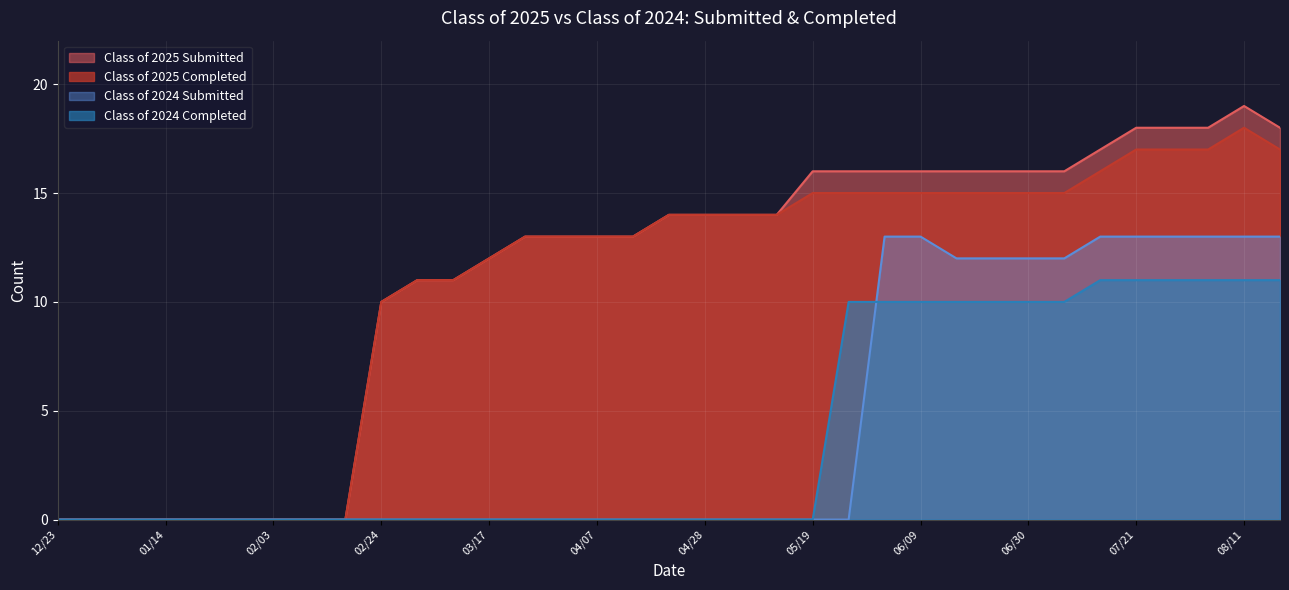

What is the label of the 22nd point from the left?

05/19